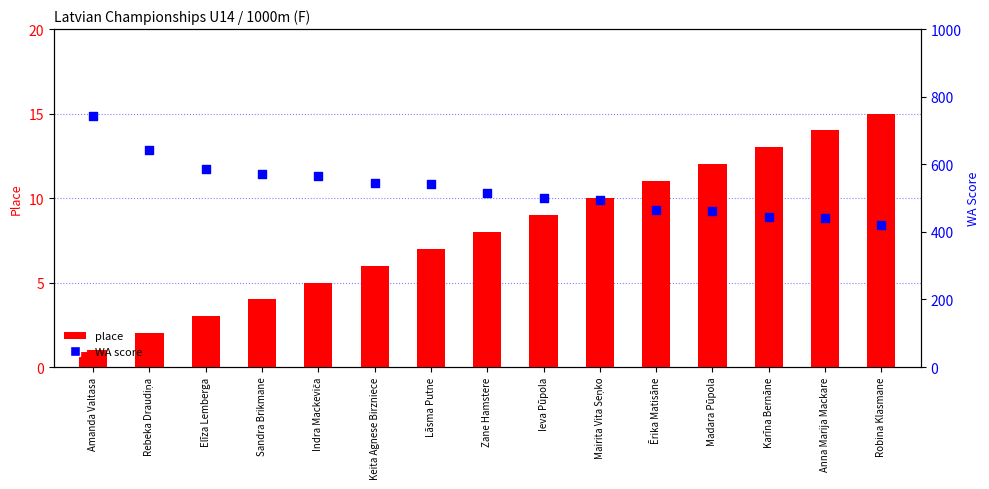

Which series reaches the minimum Y coordinate?

place